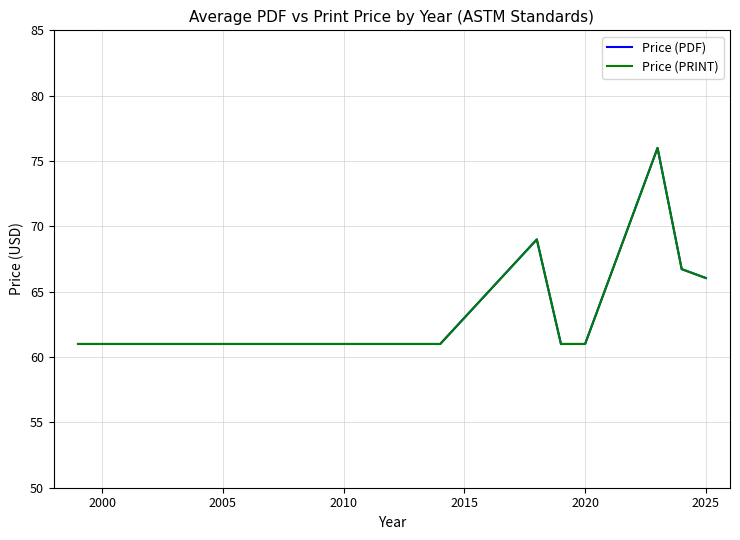

Does the chart display data point markers on the line(s)?

No